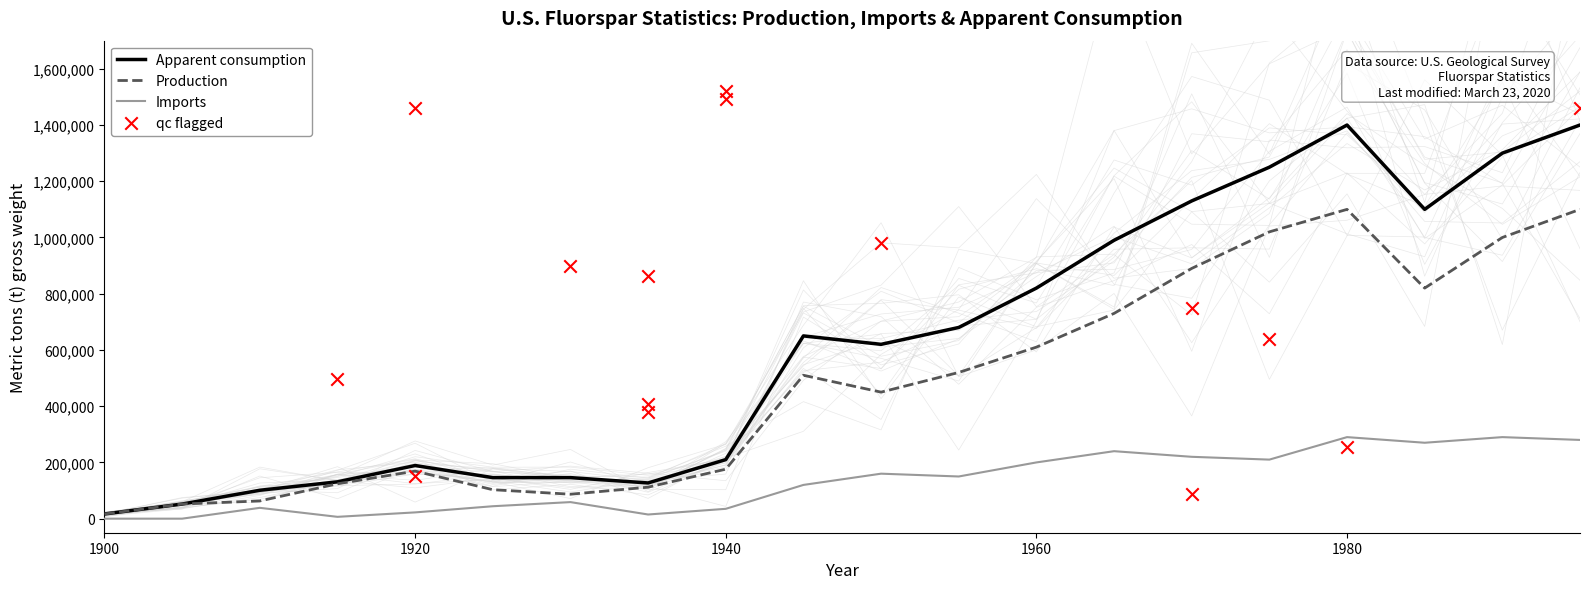

Which series has the widest spread of Y values?

Apparent consumption